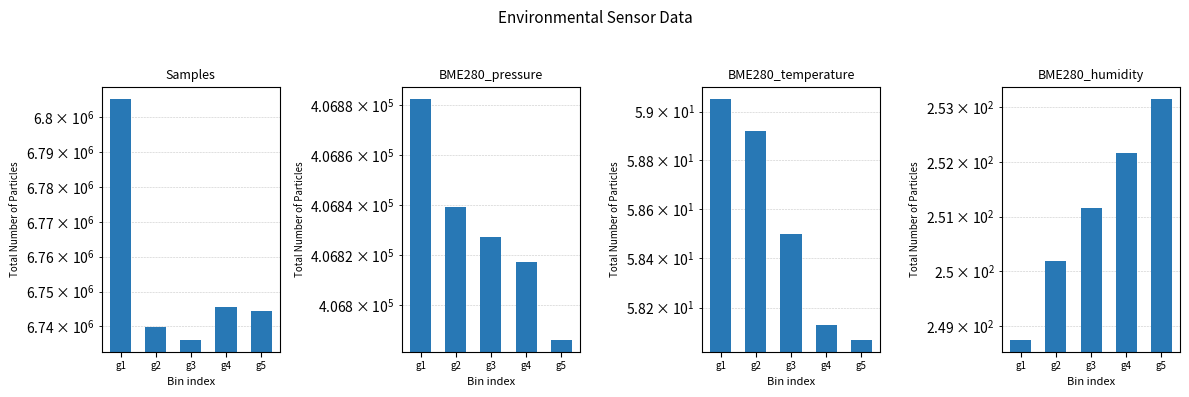

What is the difference between the highest and lowest values at g4?

6745485.9